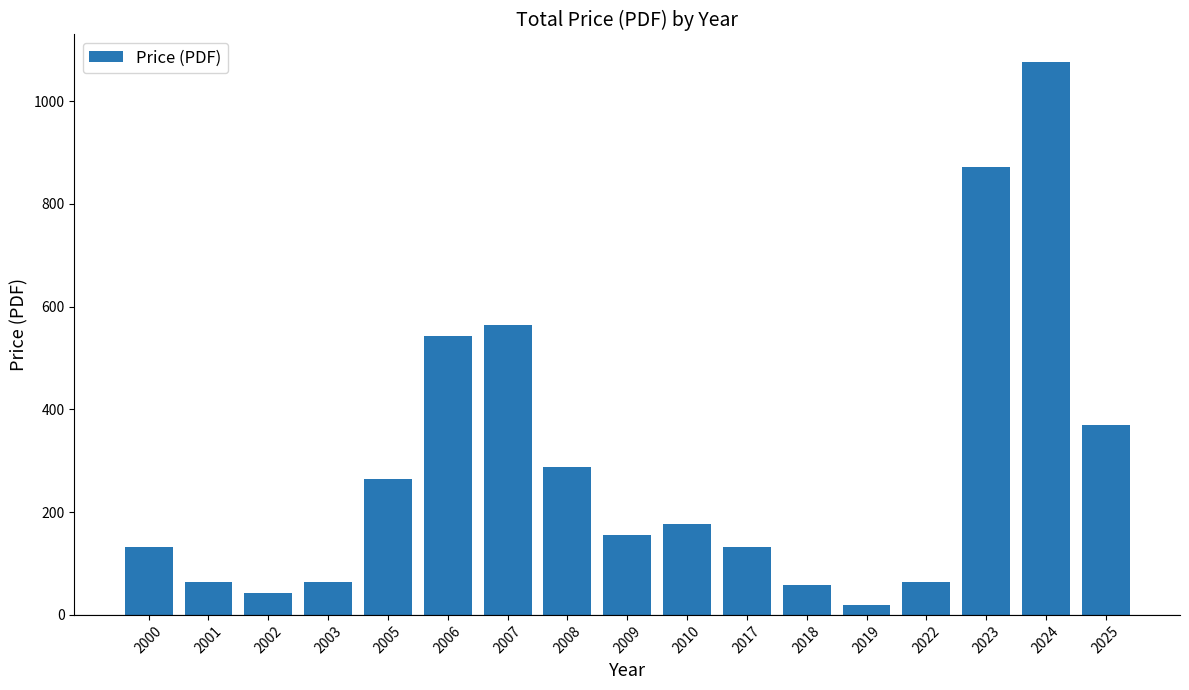

What is the ratio of the value at 2002 to the value at 2003?

0.7